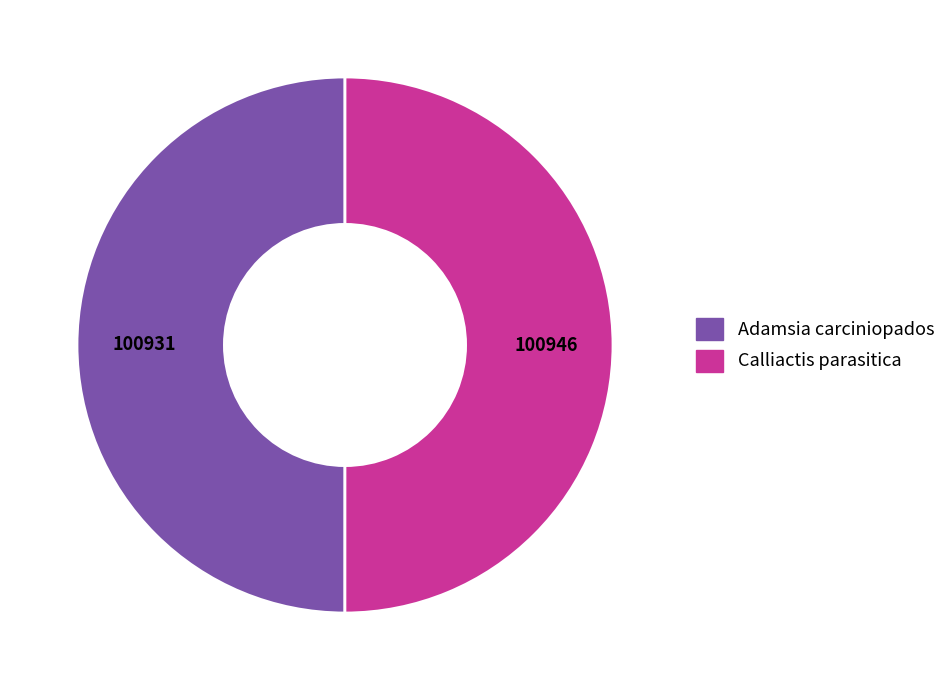

How many slices are in this pie chart?

2